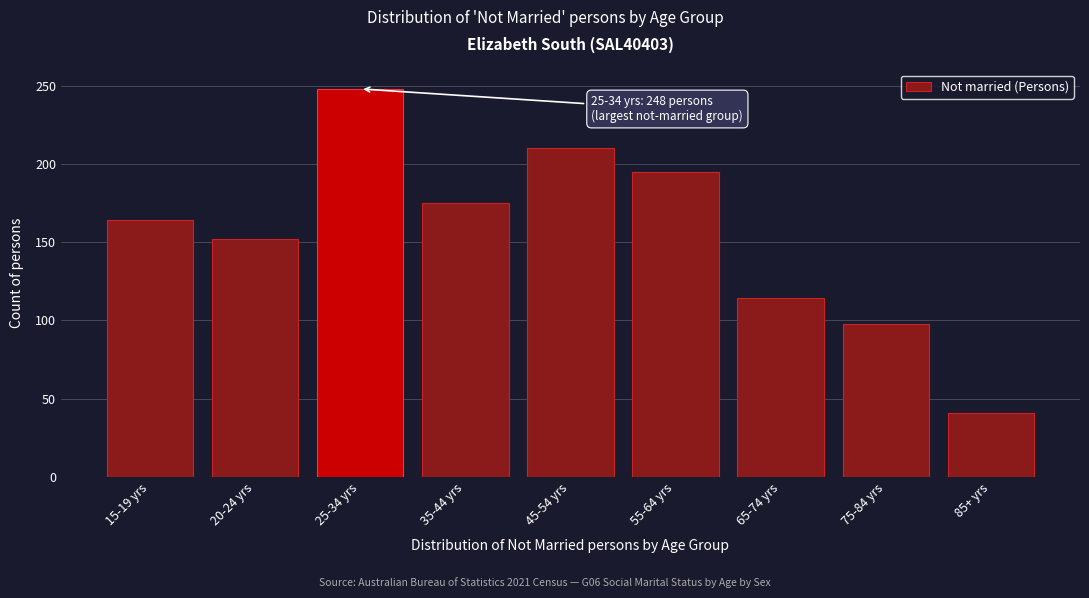

Reading left to right, transcribe all the data shown in this chart.

164	152	248	175	210	195	114	98	41